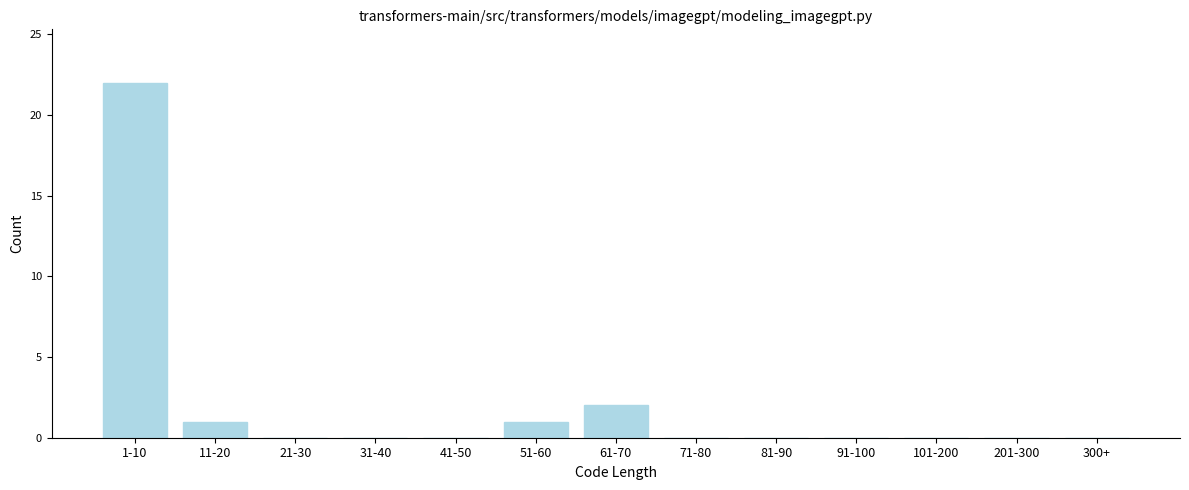

Reading left to right, list all the values displayed in this chart.

1-10=22	11-20=1	21-30=0	31-40=0	41-50=0	51-60=1	61-70=2	71-80=0	81-90=0	91-100=0	101-200=0	201-300=0	300+=0